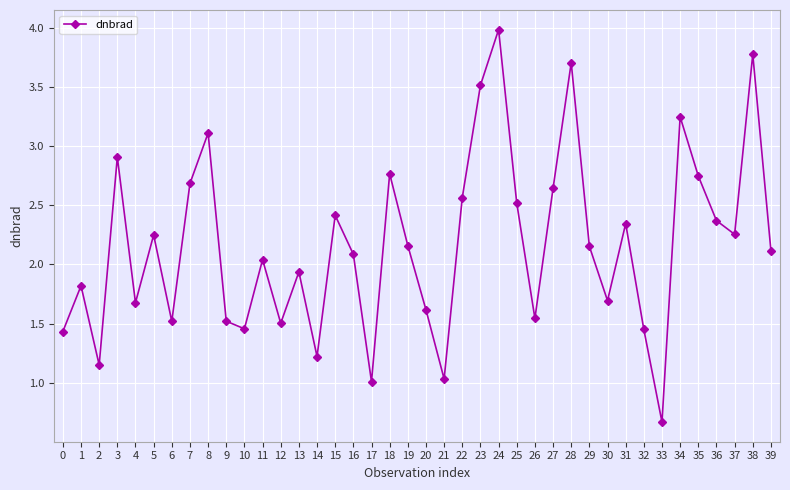

Where is the first local minimum?

2